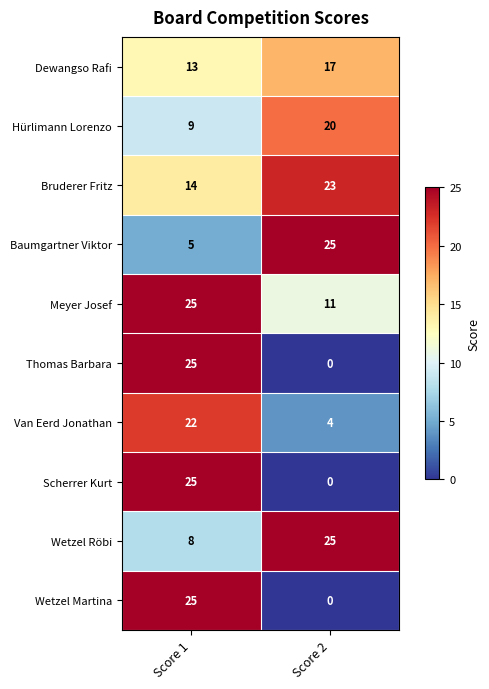

What is the spread (max minus min) of values at Score 2?

25